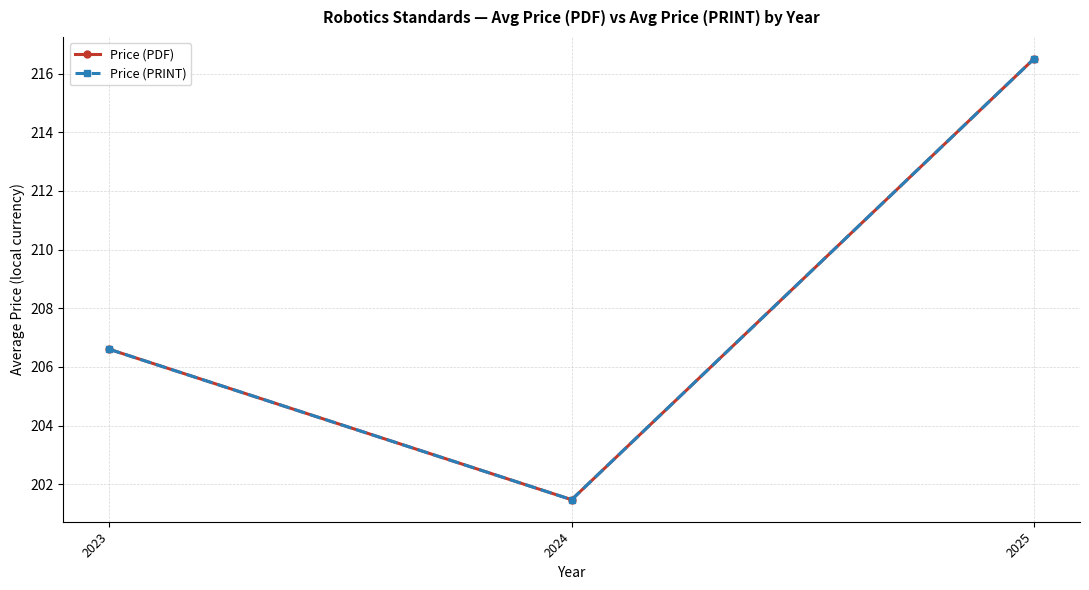

At which label does Price (PRINT) first exceed 206?

2023